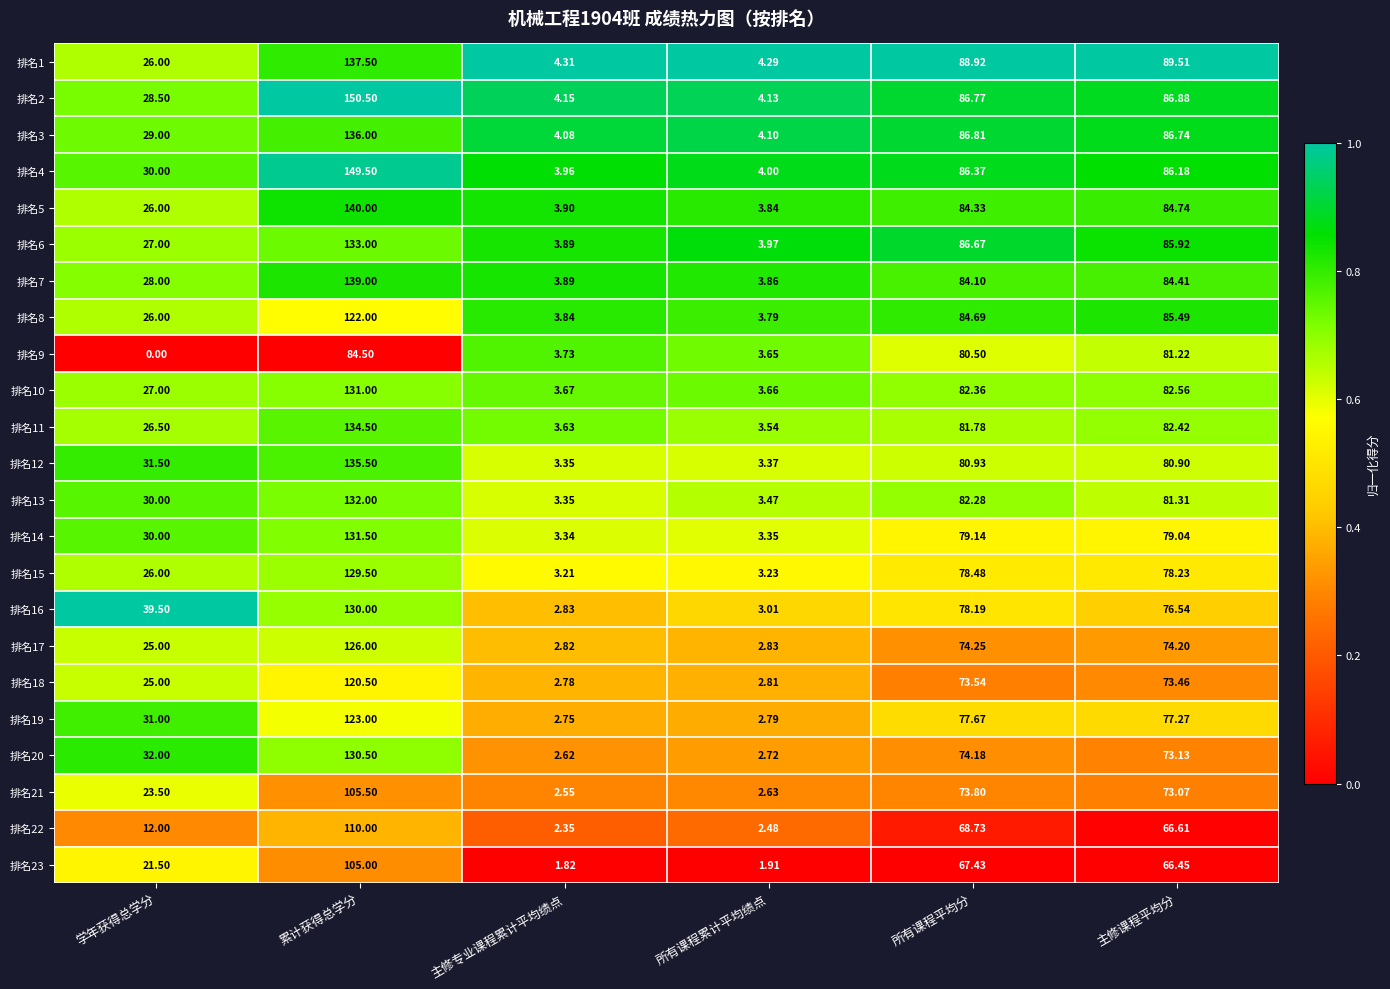

How many categories are shown in the chart?

6